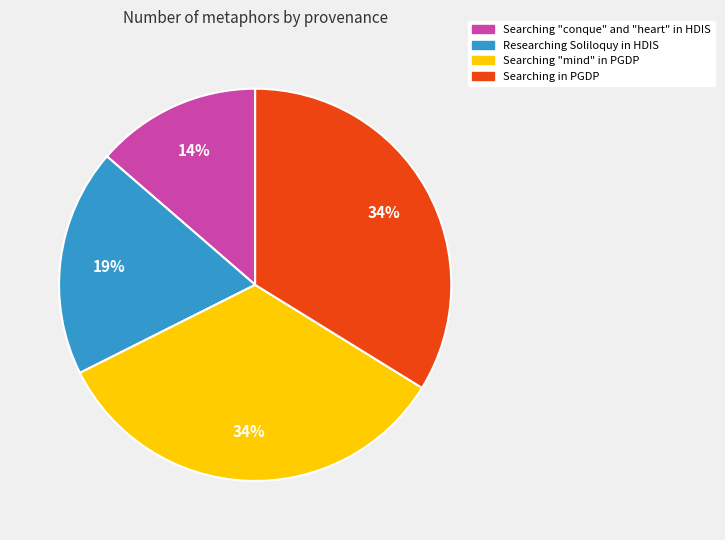

Approximately how many times larger is the value at Researching Soliloquy in HDIS compared to Searching "conque" and "heart" in HDIS?

1.4